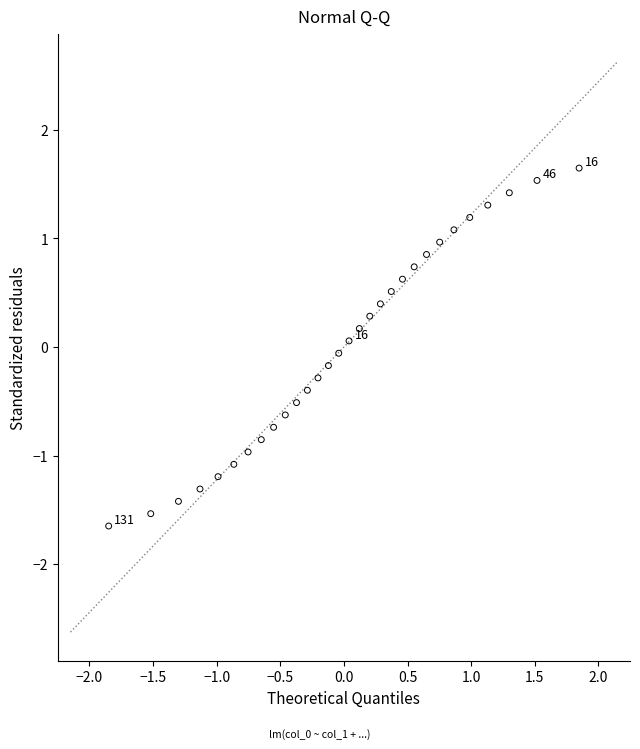

What is the range of X values (max minus min)?

3.7